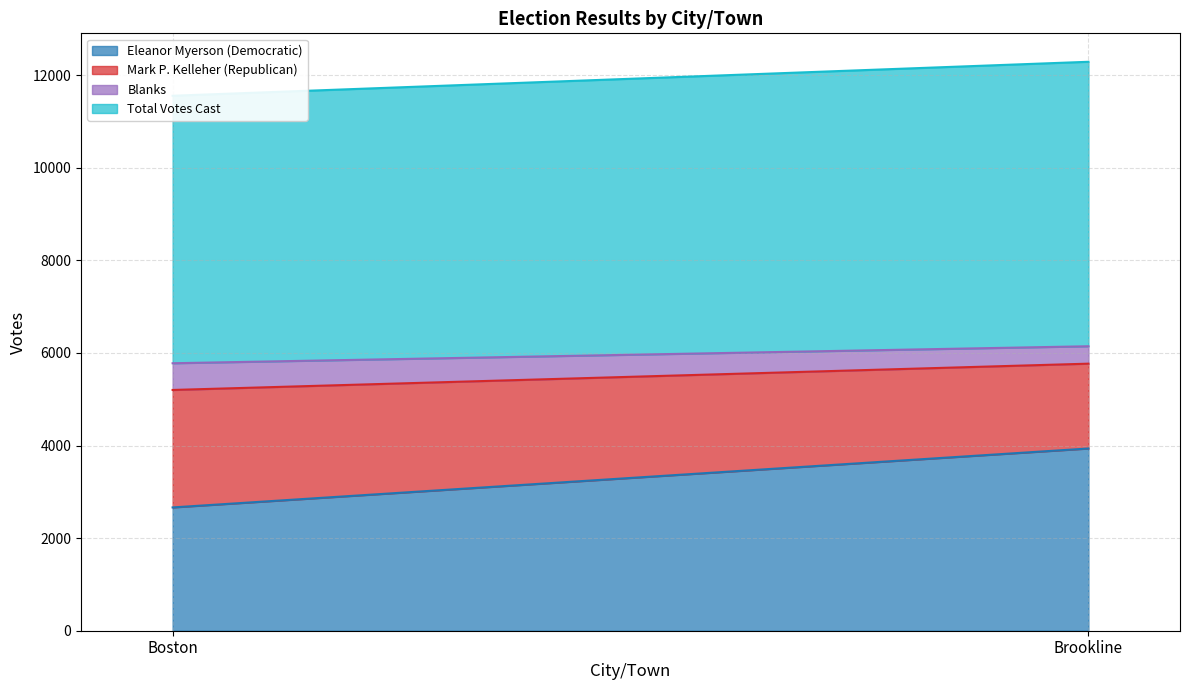

At how many categories does at least one series exceed 4308?

2